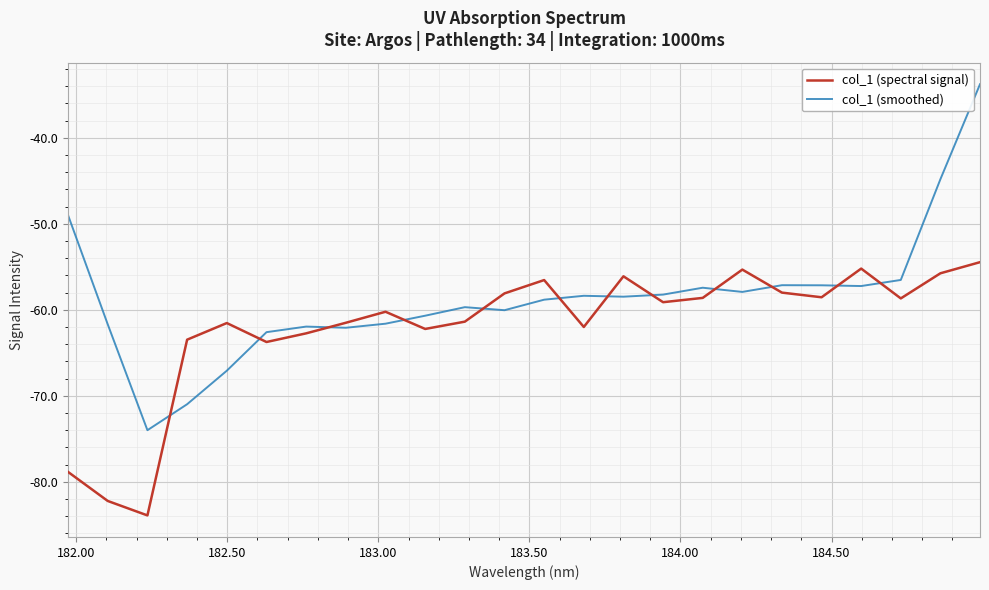

What is the smallest value displayed?

-83.9